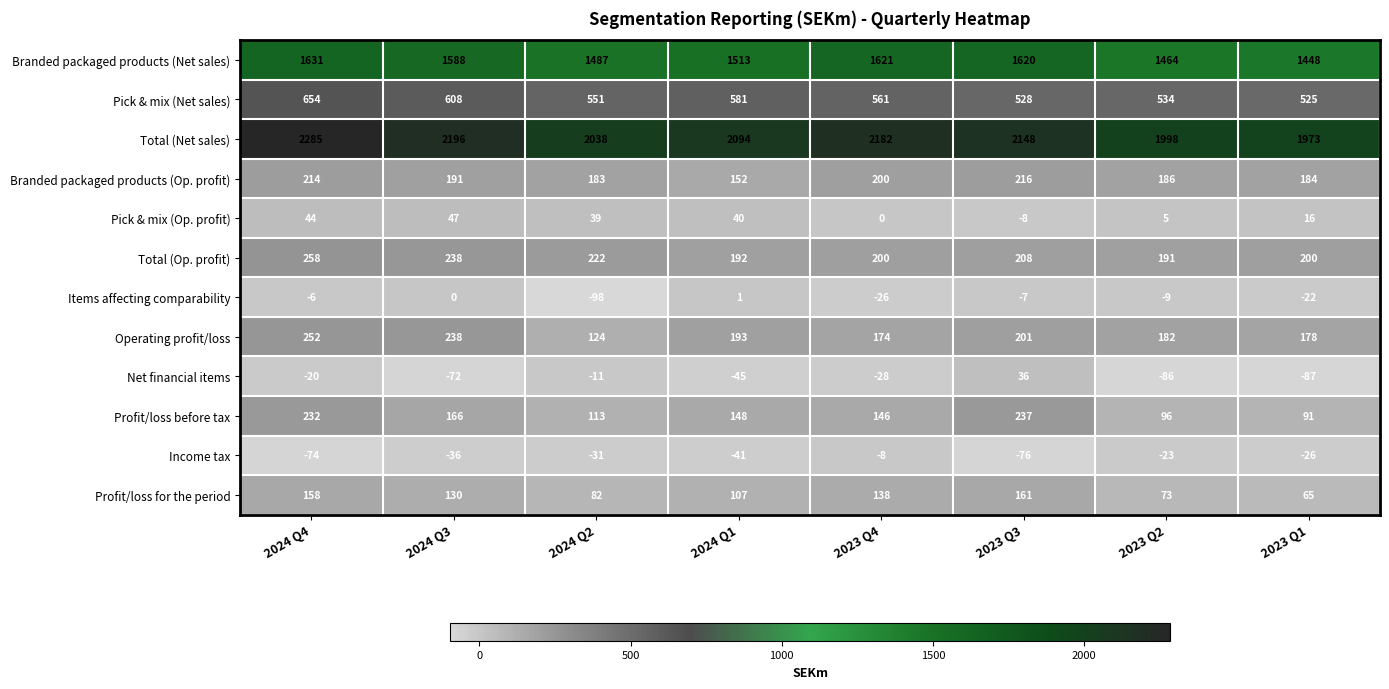

The Total (Net sales) series shows 2094 at 2024 Q1. True or false?

True